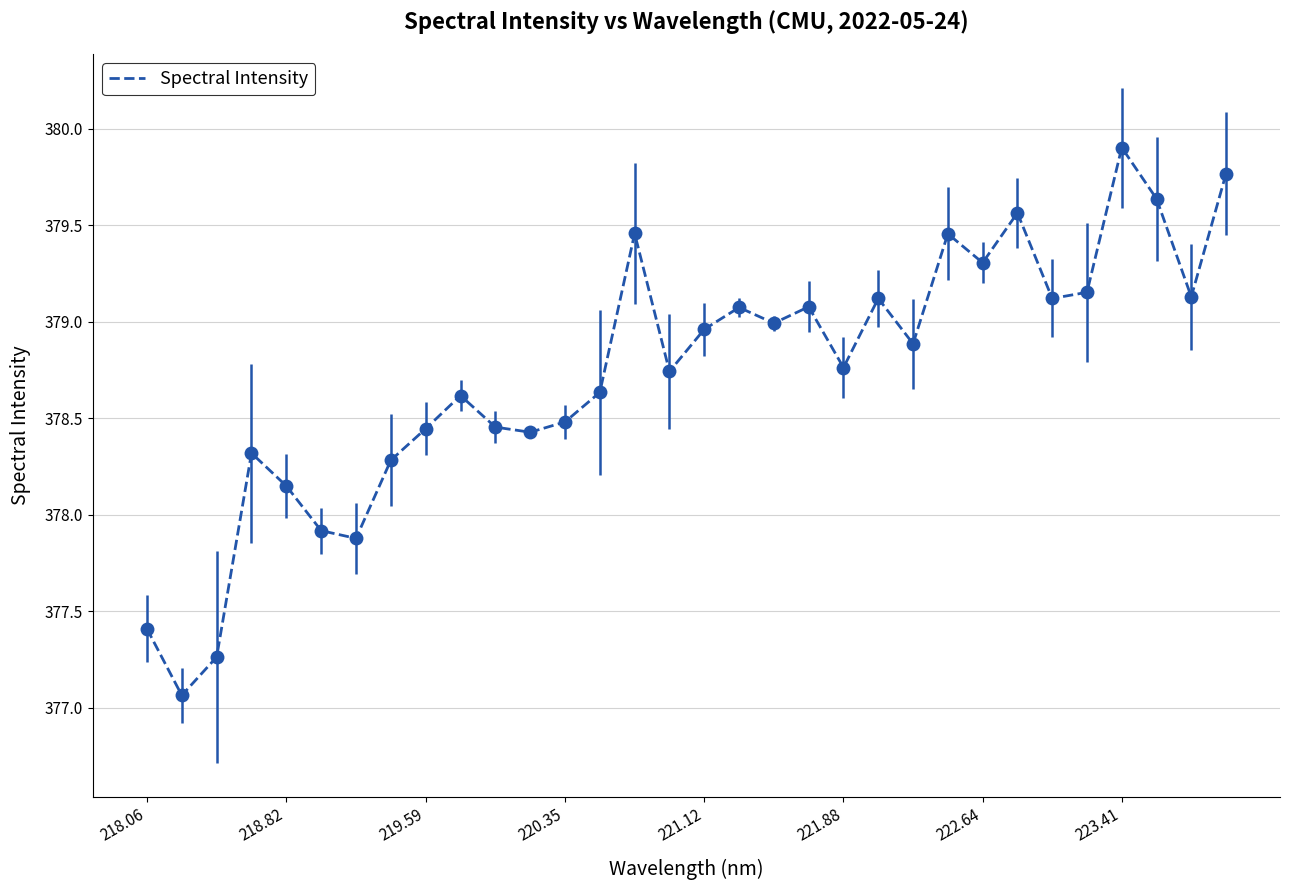

What is the greatest value displayed?

379.9